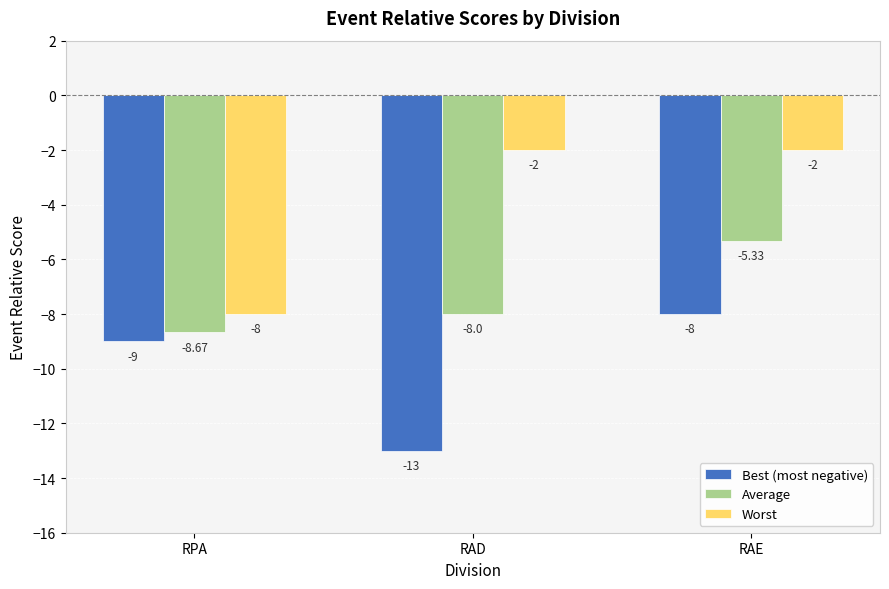

What is the difference between the highest and lowest values at RPA?

1.0